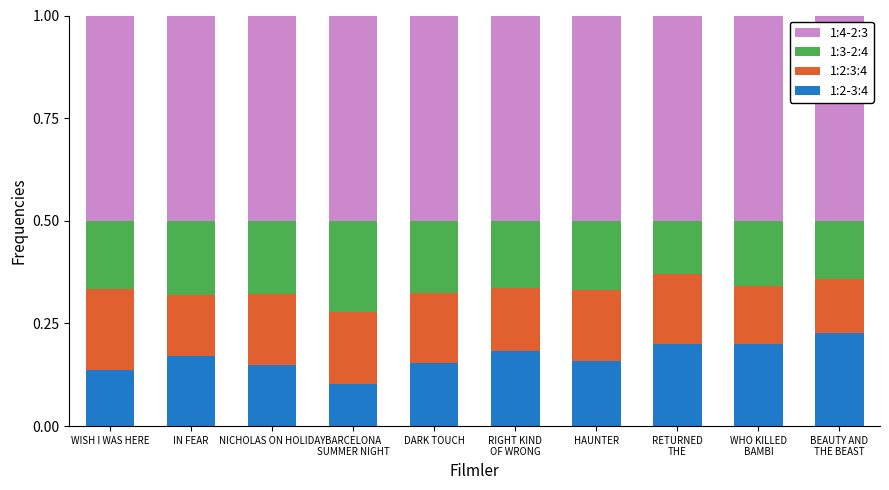

Does the chart contain any negative values?

No